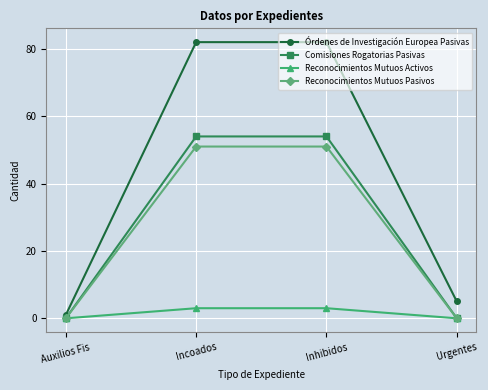

Which series changed the most between Incoados and Urgentes?

Órdenes de Investigación Europea Pasivas